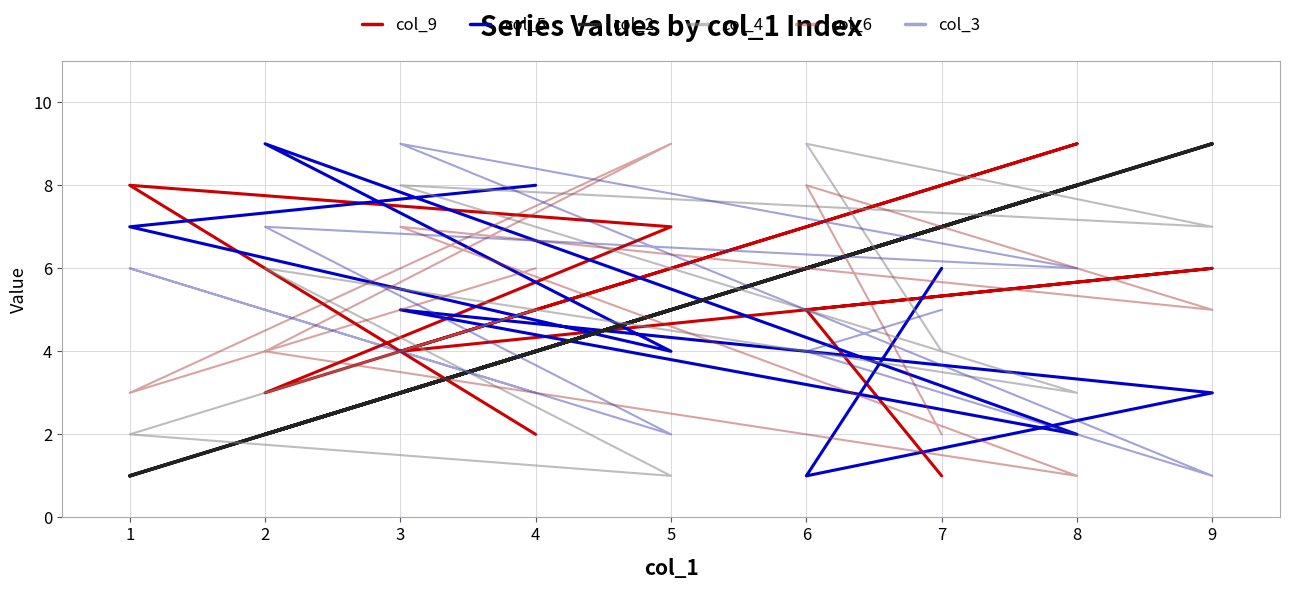

How many intersections are there between col_3 and col_5?

4